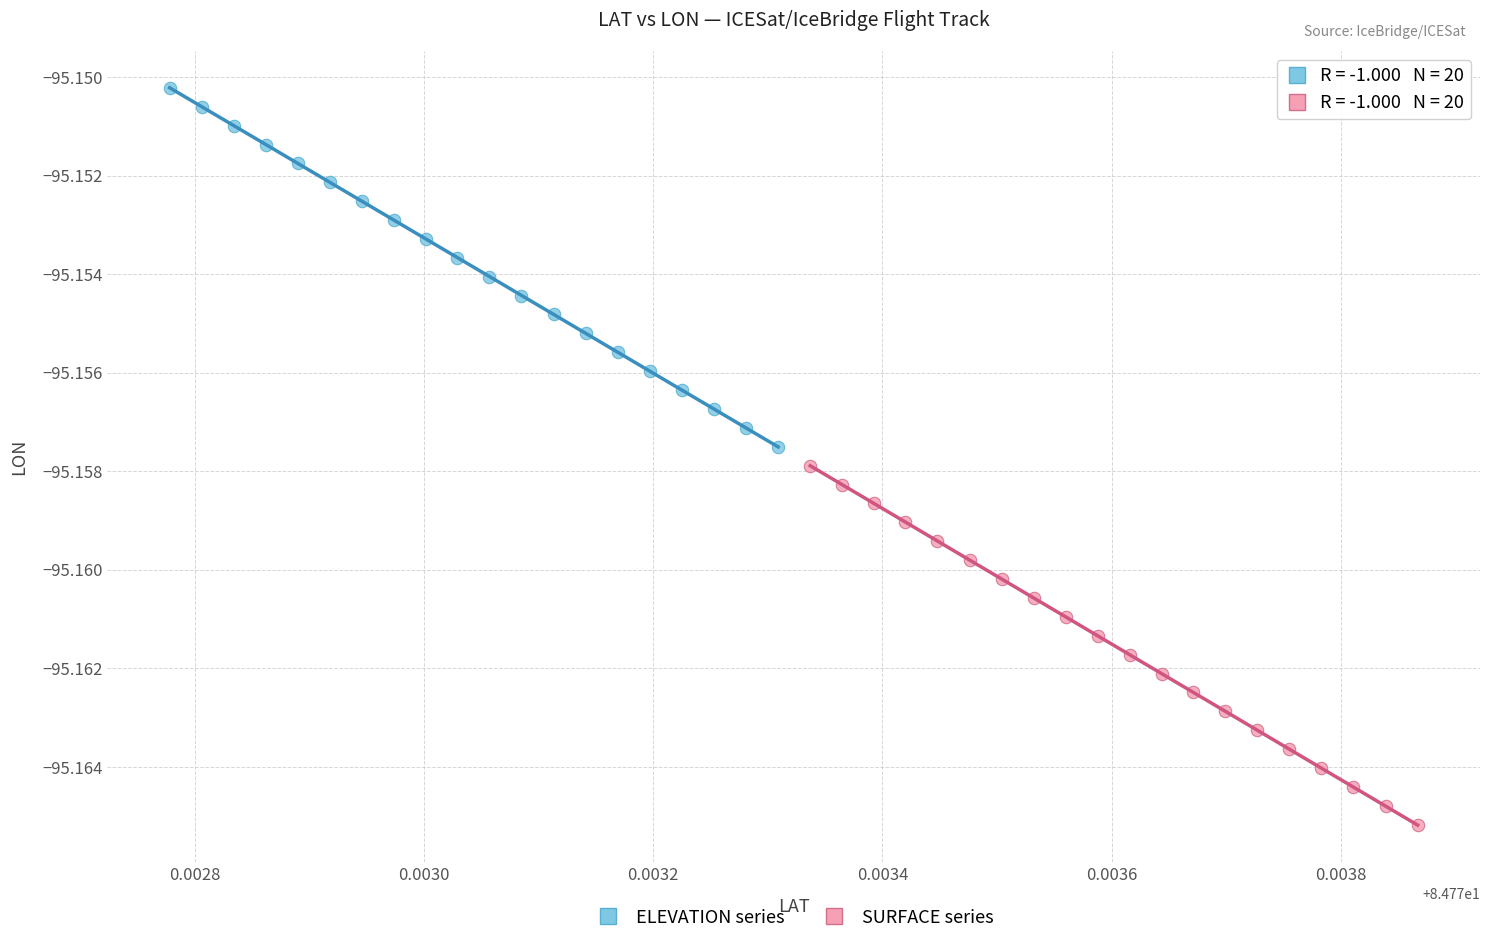

Which series reaches the minimum Y coordinate?

SURFACE series